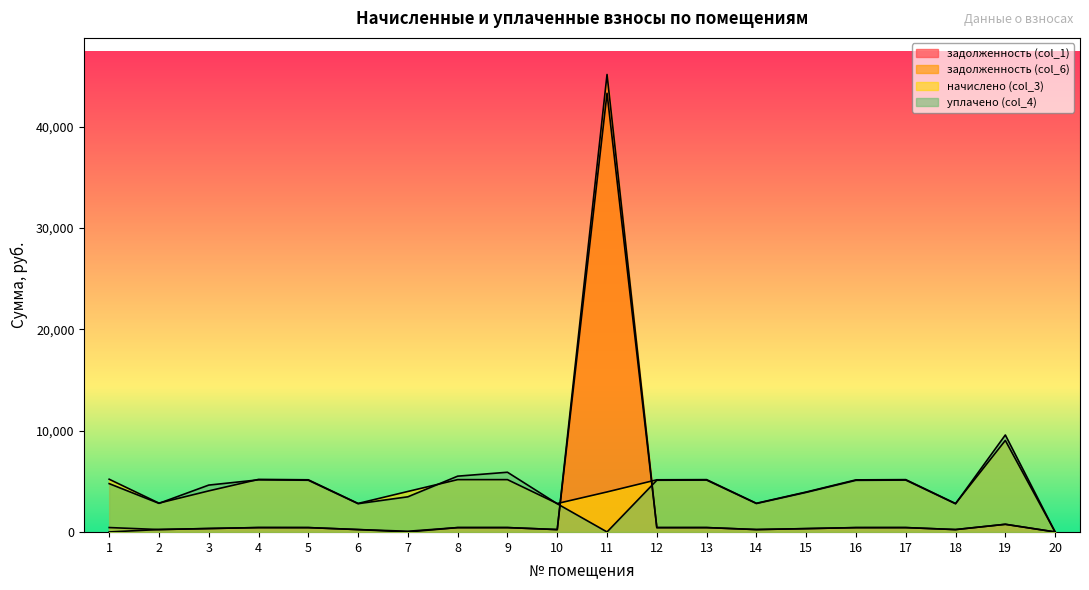

How many lines are shown in the chart?

4